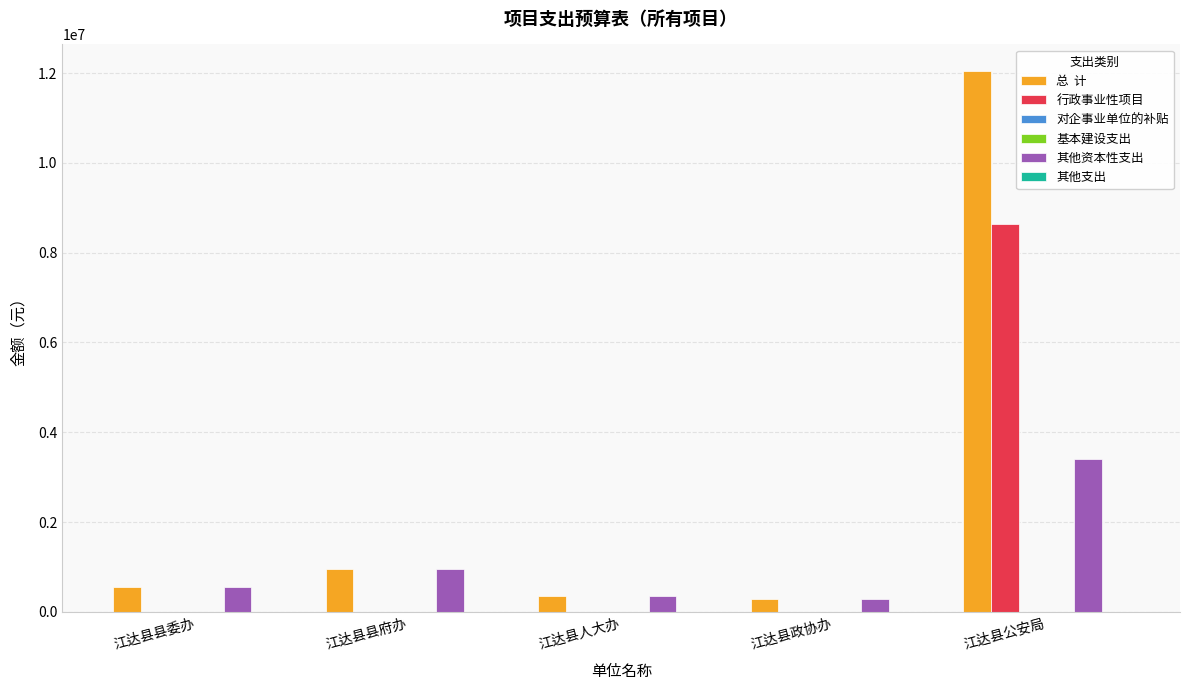

How many distinct data groups are displayed?

6